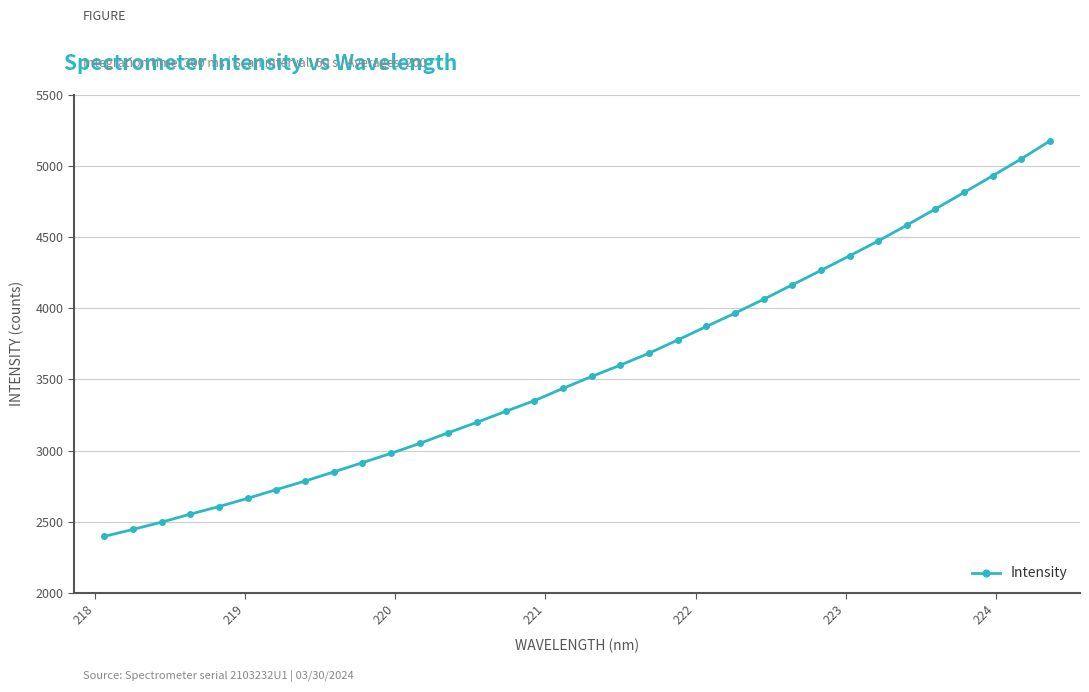

What is the minimum value shown in the chart?

2396.8